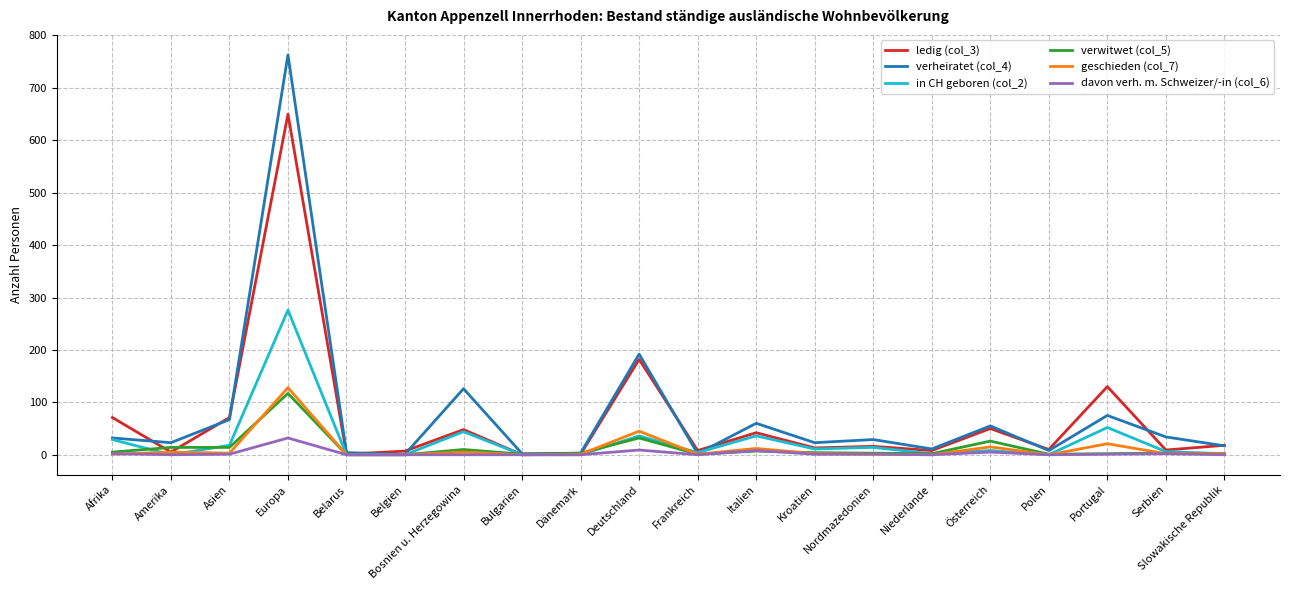

At which label is geschieden (col_7) closest to 64?

Deutschland